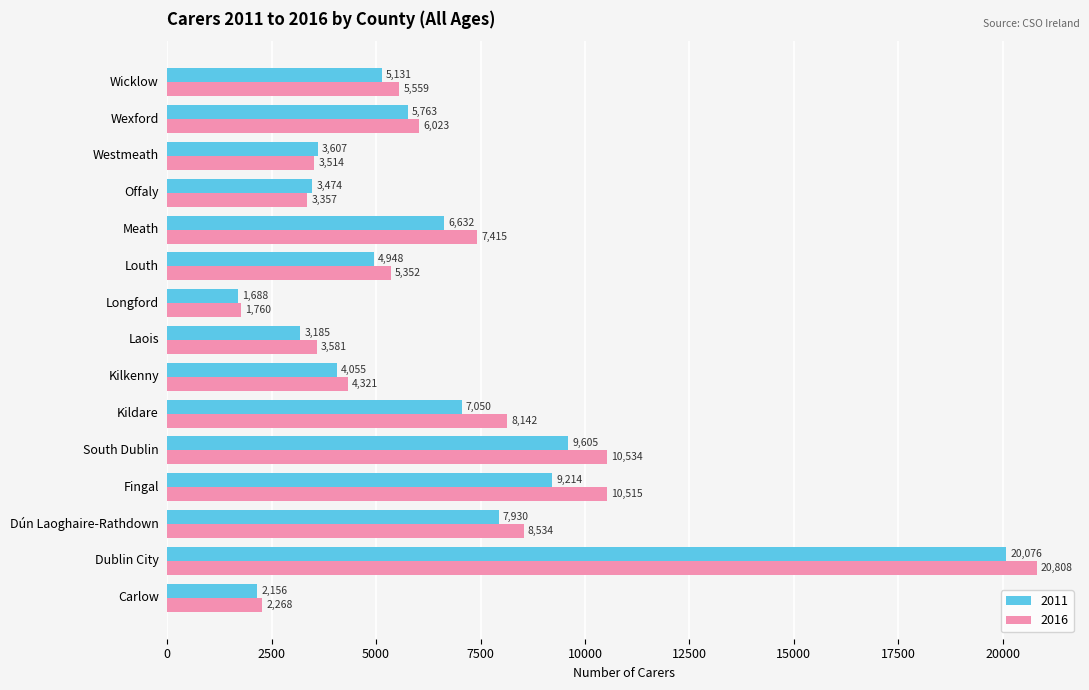

Is the value of 2016 at Louth greater than the value of 2011 at Louth?

Yes